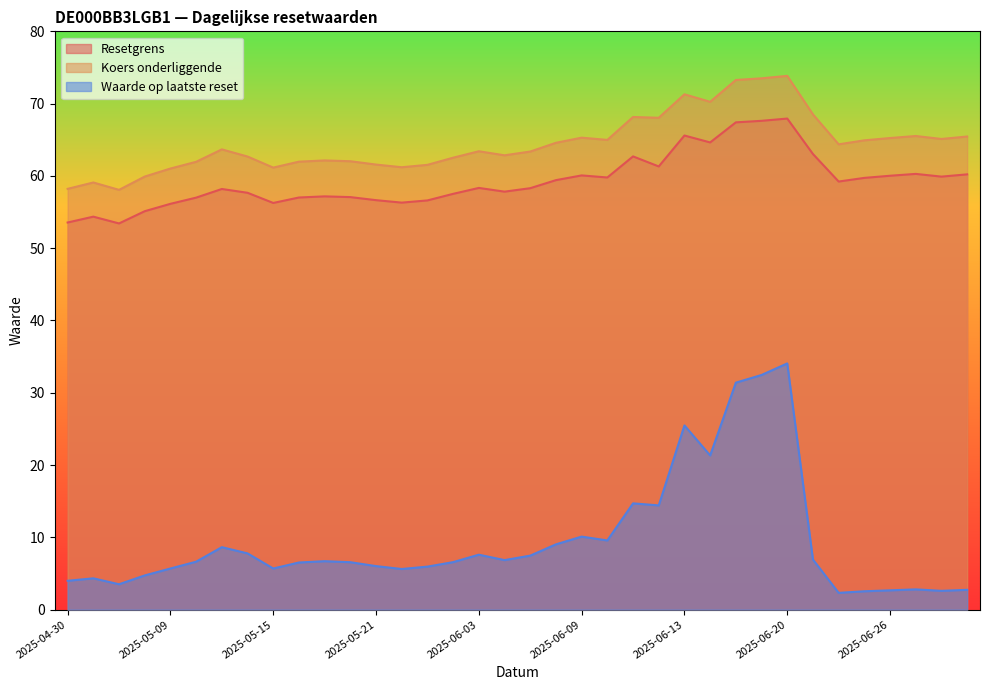

True or false: Resetgrens and Waarde op laatste reset intersect in this chart.

False